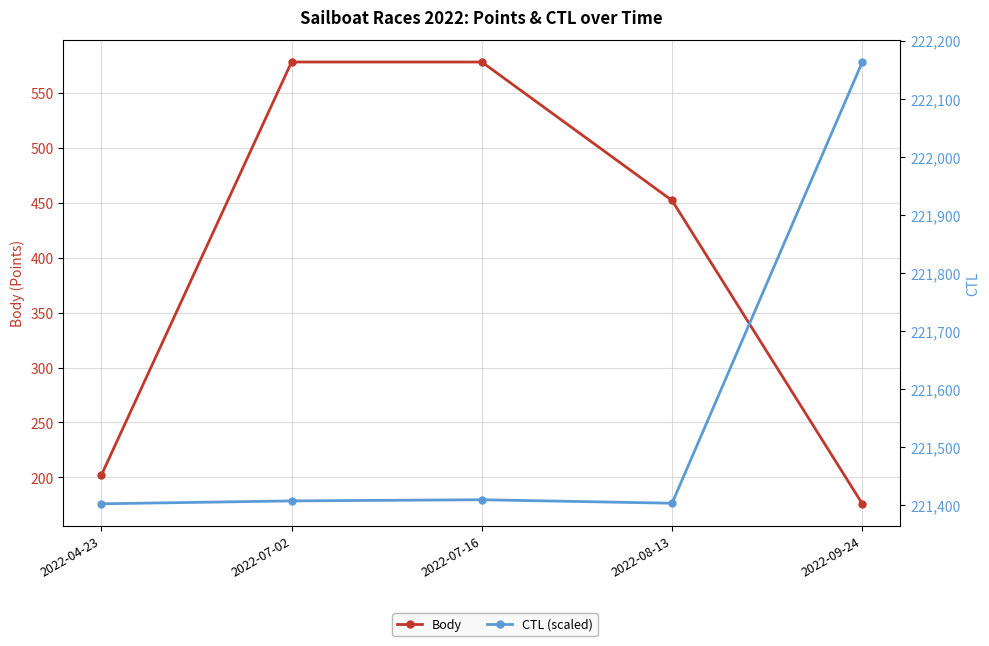

What position from the right is 2022-08-13?

2